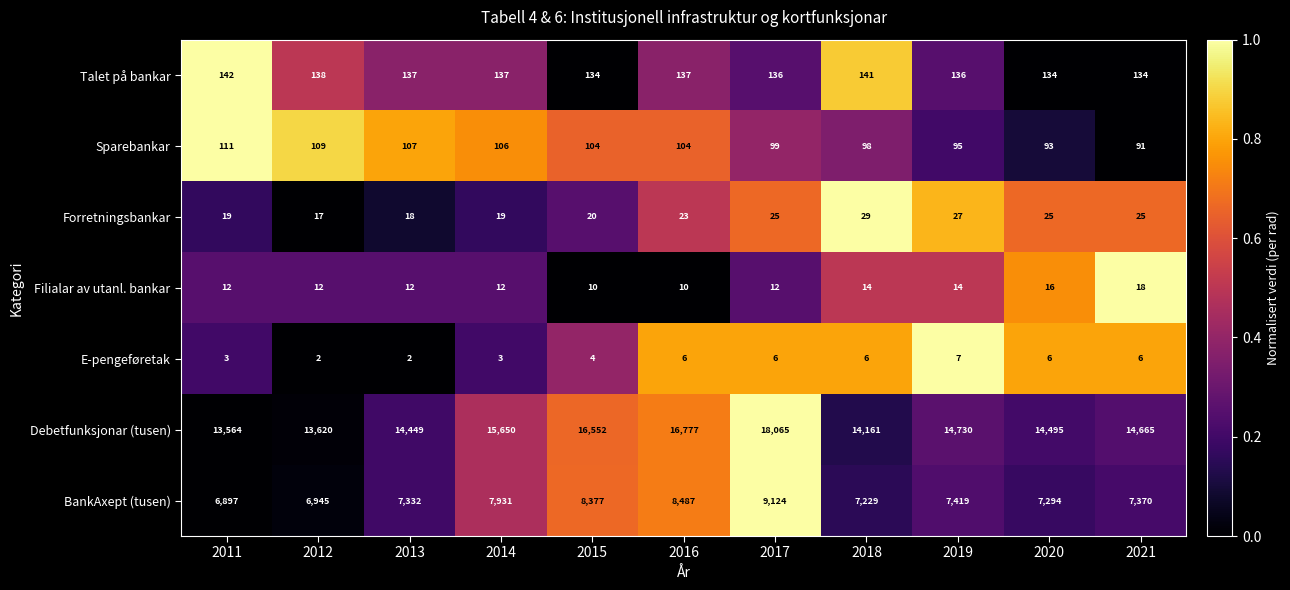

What is the approximate value of Talet på bankar at 2017?

136